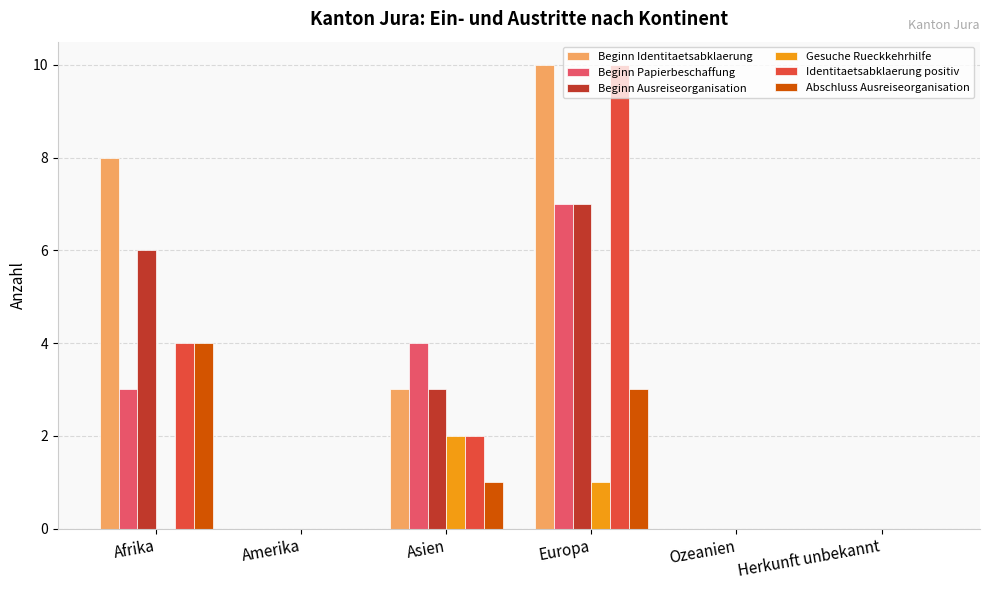

How many series are shown in this chart?

6